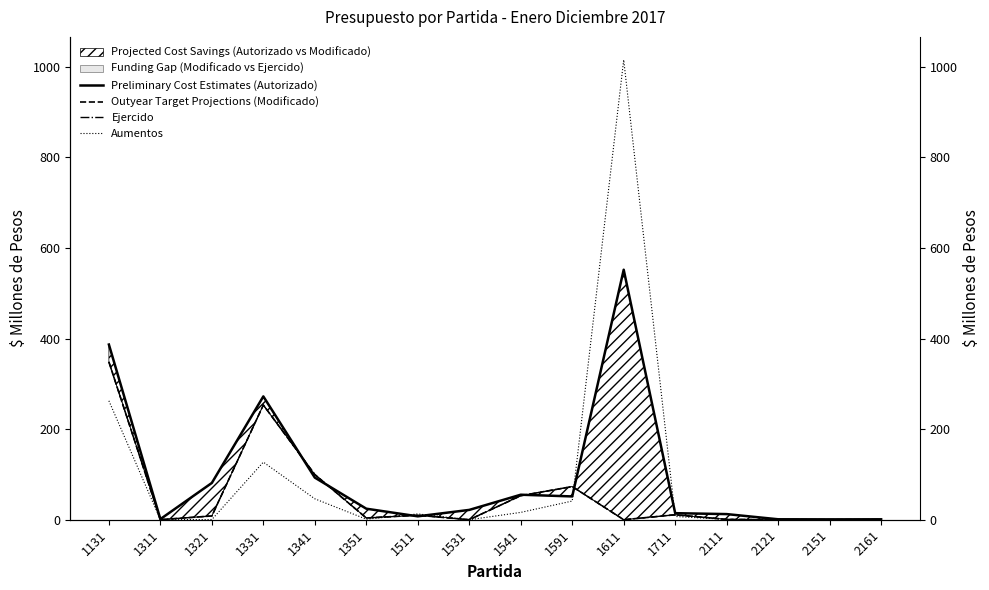

True or false: Aumentos has a value of 41.3 at 1591.

True